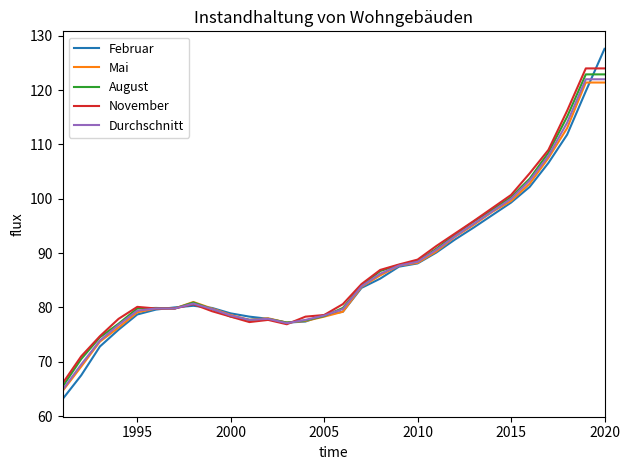

What is the highest value of the August series?

122.9